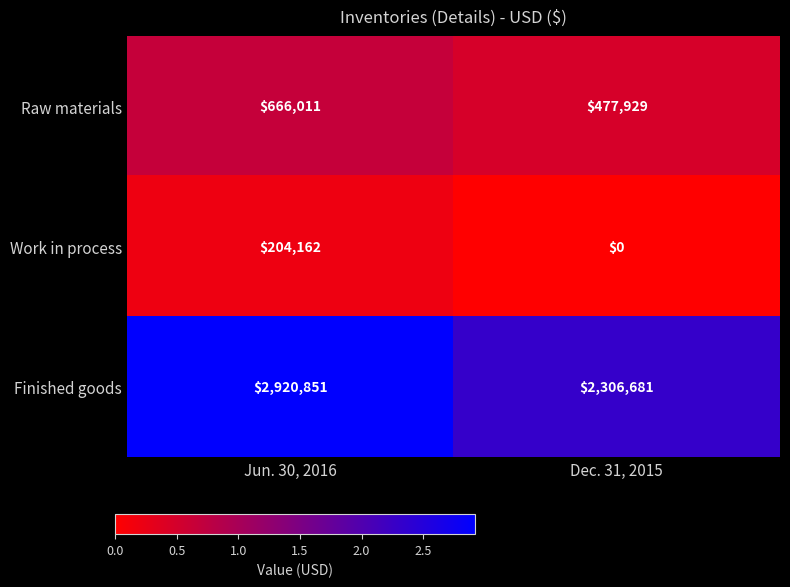

The value of Work in process at Dec. 31, 2015 is -102495. True or false?

False